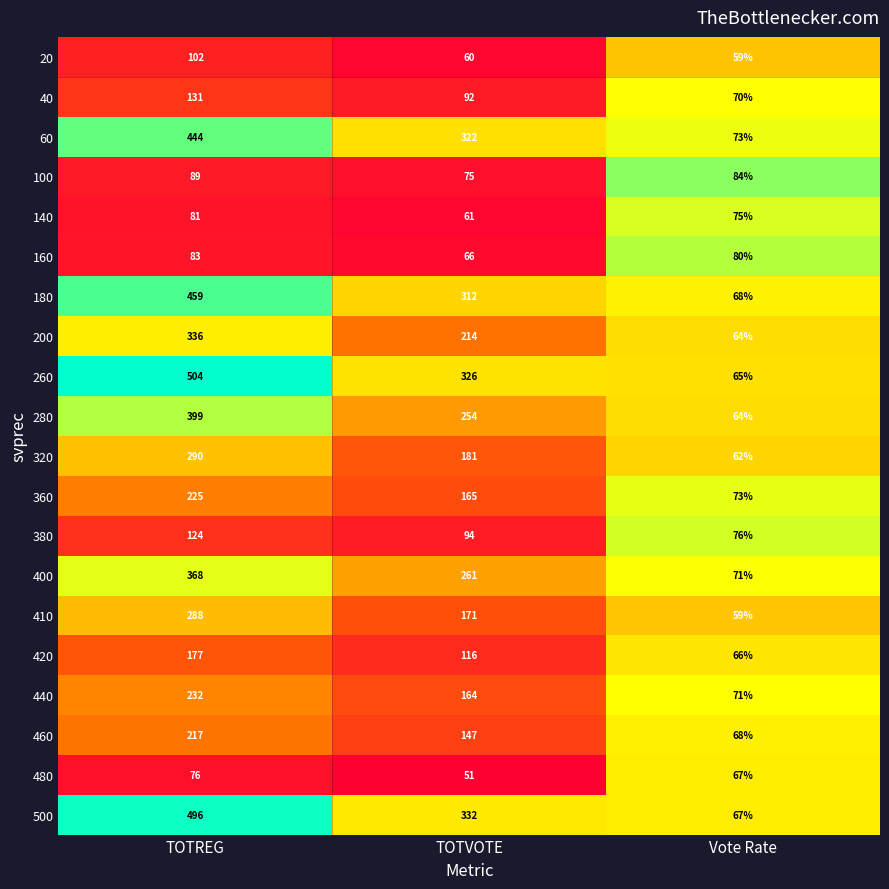

At which label is 280 closest to 231?

TOTVOTE